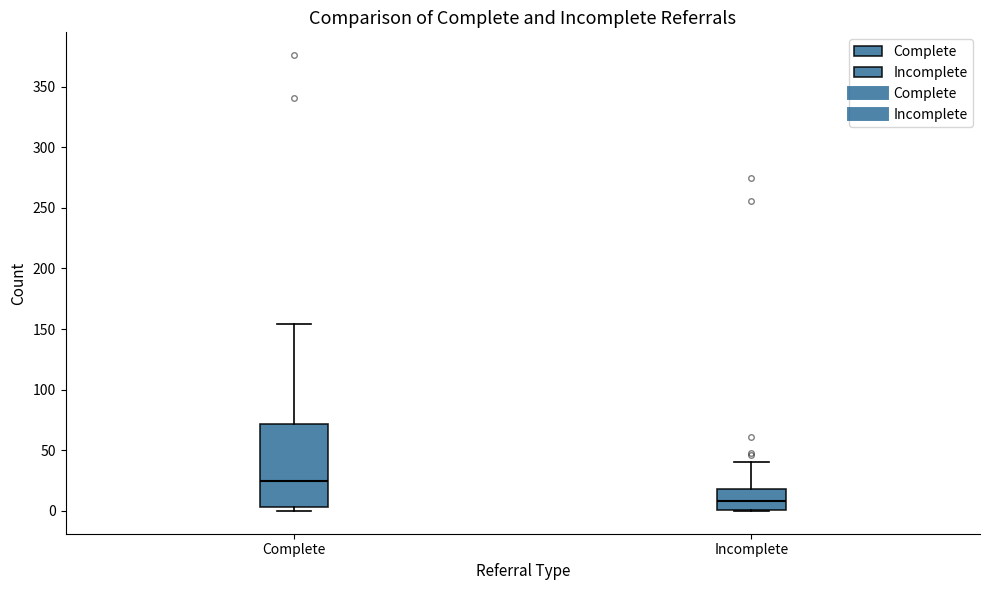

Where is the lower edge of the box for Complete on the y-axis? The values are not printed on the chart, so give them approximately, as read against the axis.

5